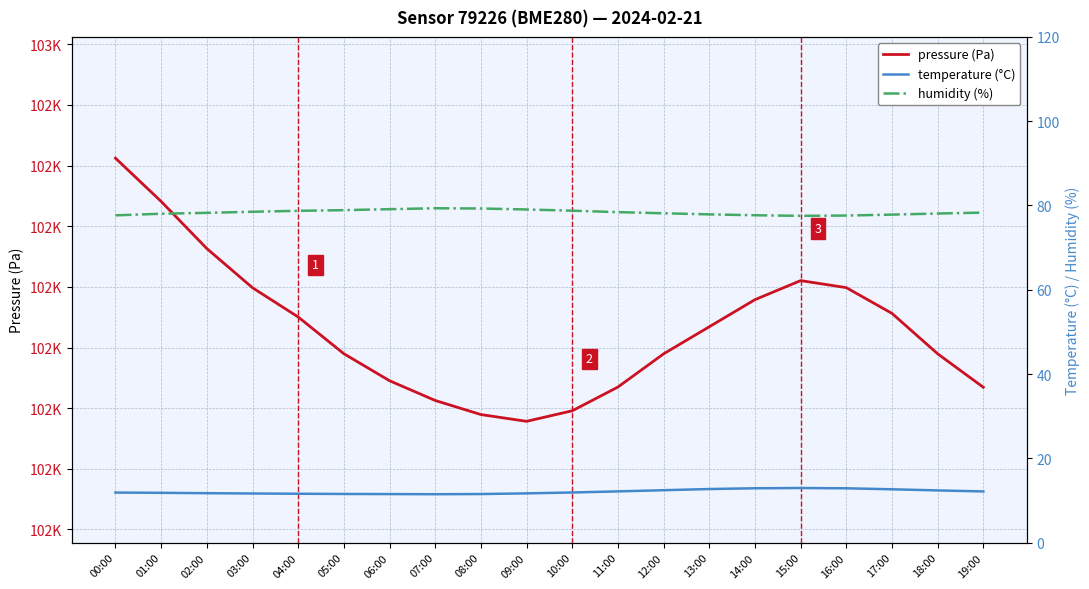

Is it true that humidity (%) equals 77.7 at 00:00?

True